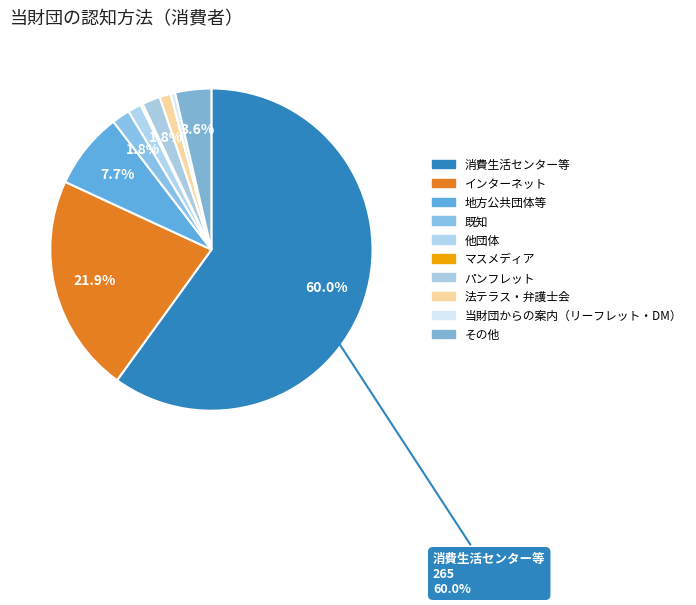

What is the change in value from 地方公共団体等 to 既知?

-26